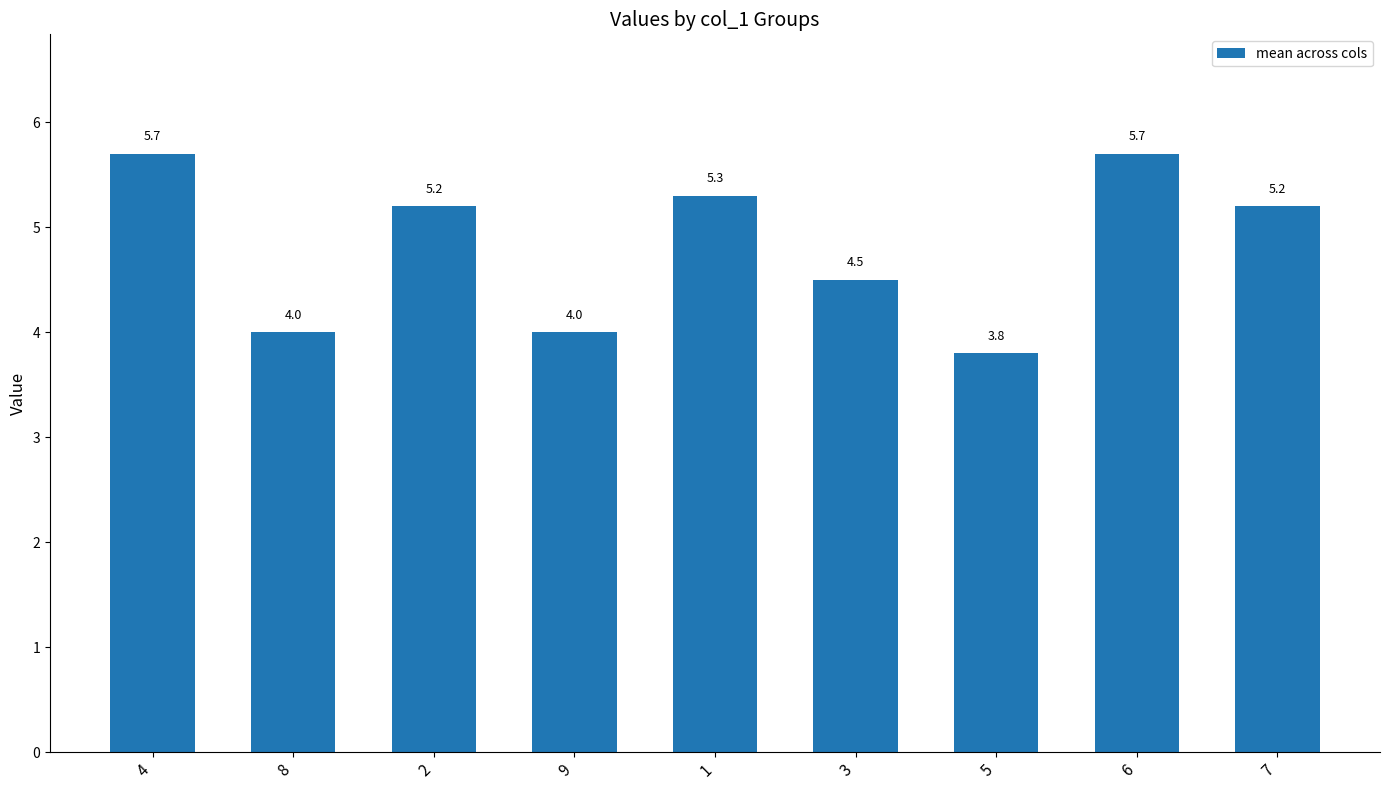

Approximately how many times larger is the value at 6 compared to 7?

1.1